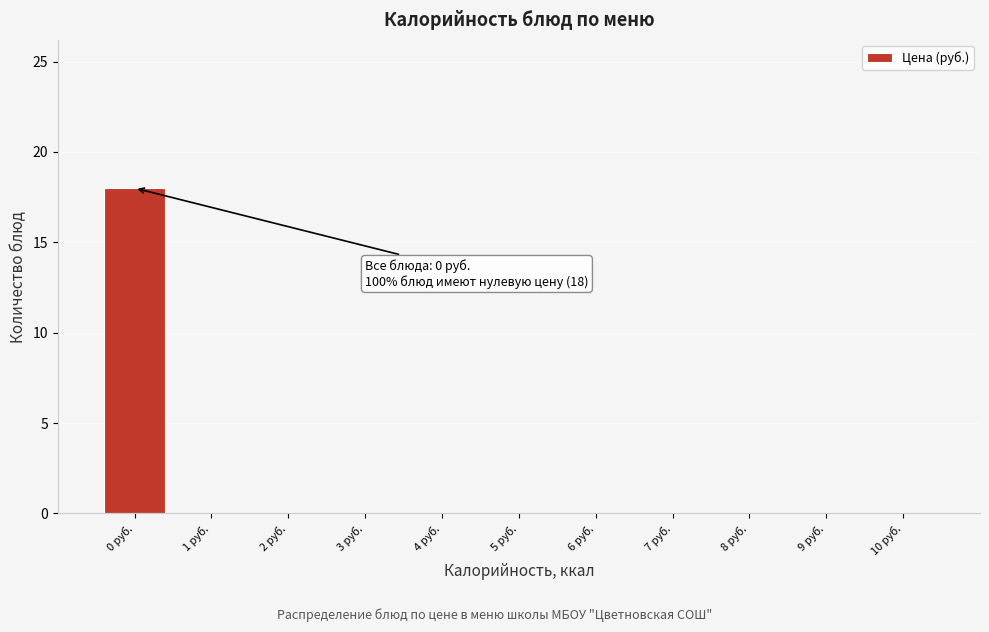

Which range on the x-axis has the tallest bar?

-0.5 to 0.5